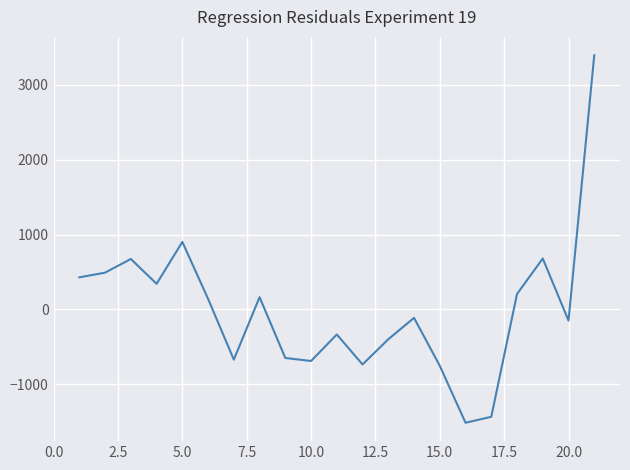

What is the difference between the maximum and minimum values?

4909.5